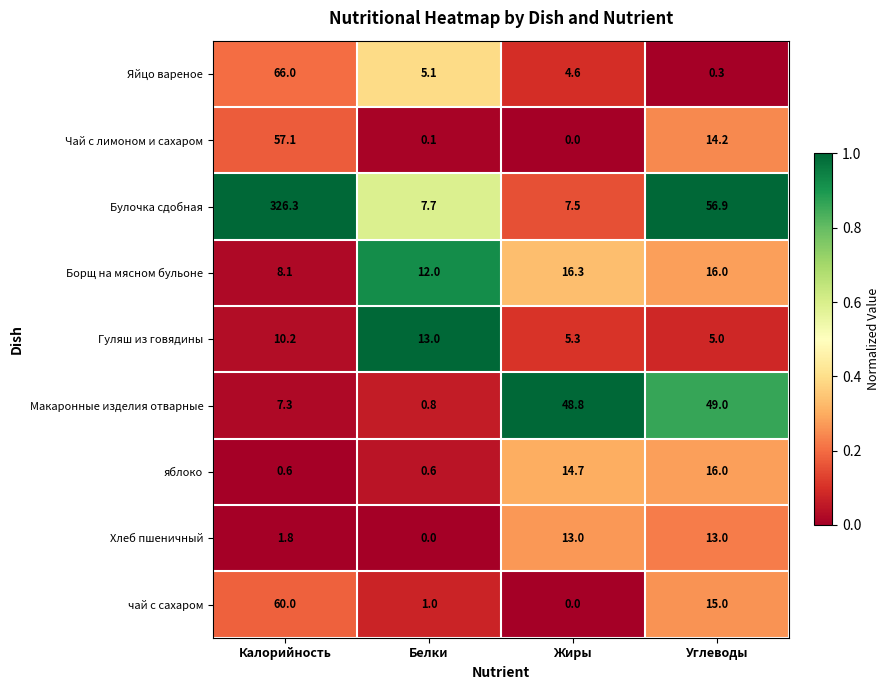

Between Калорийность and Жиры, which series saw the biggest shift?

Булочка сдобная